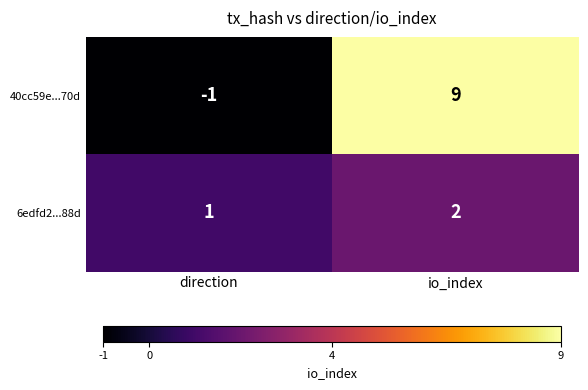

List the series in order of their peak value, highest first.

40cc59e...70d, 6edfd2...88d